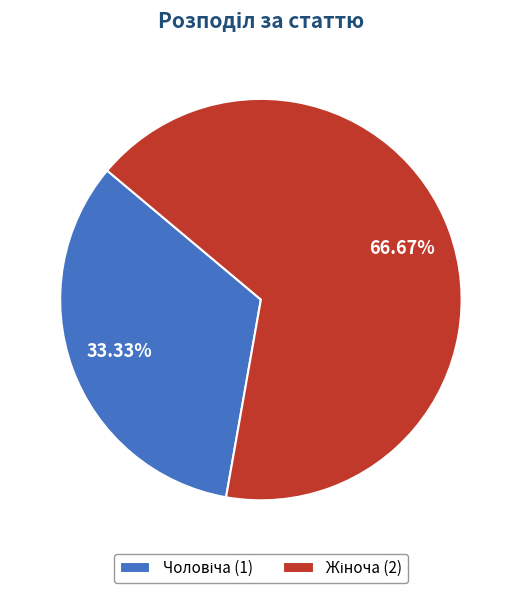

Is there a majority slice in this chart?

Yes